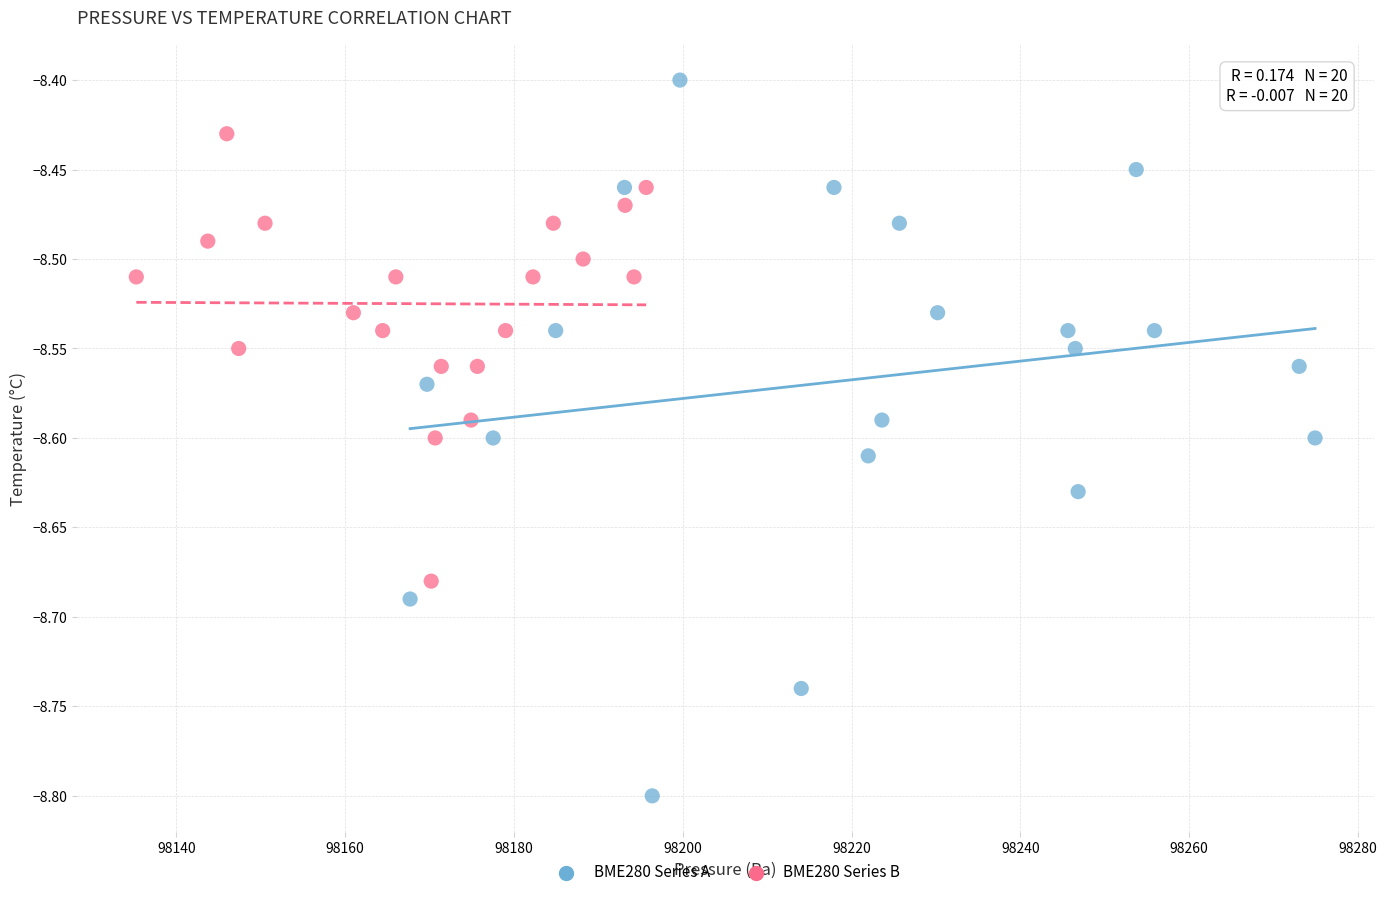

Which series reaches the minimum Y coordinate?

BME280 Series A